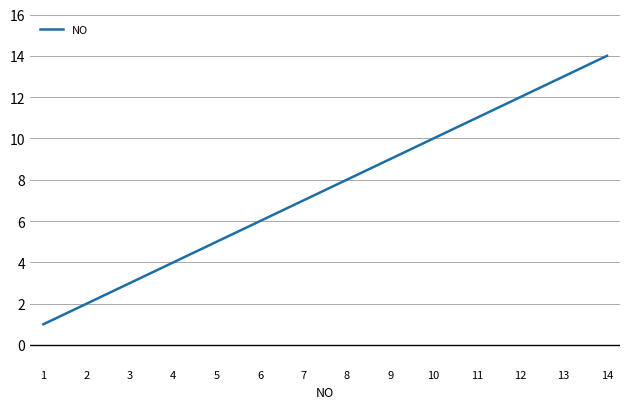

How many lines are shown in the chart?

1